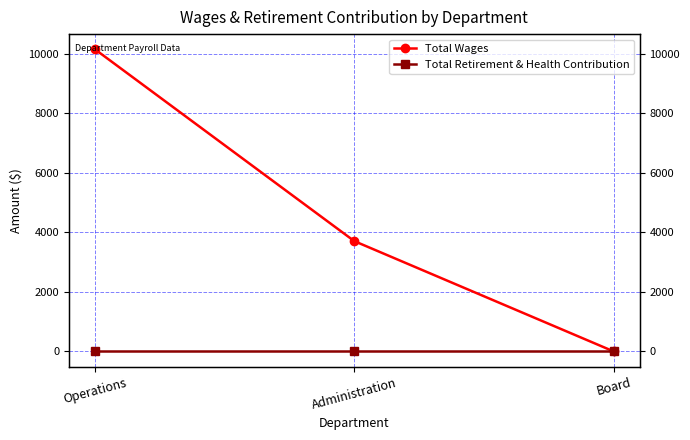

What is the highest value of the Total Wages series?

10149